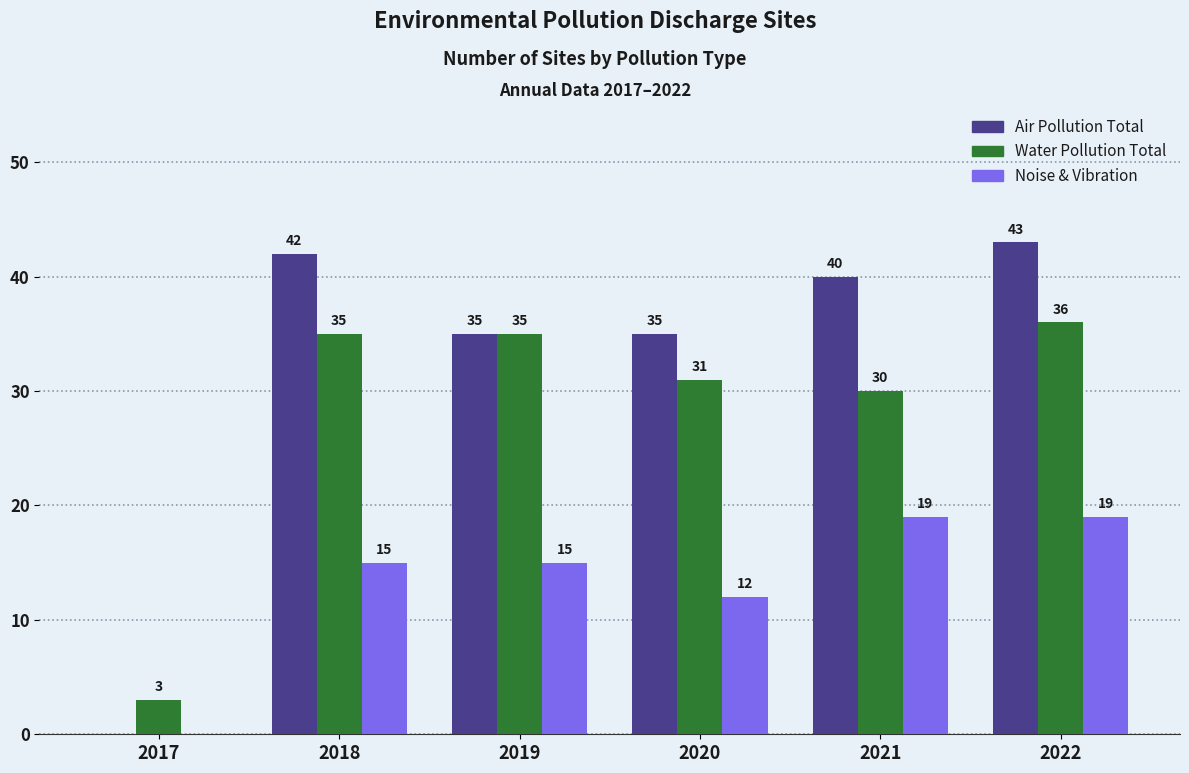

How many categories are shown in the chart?

6